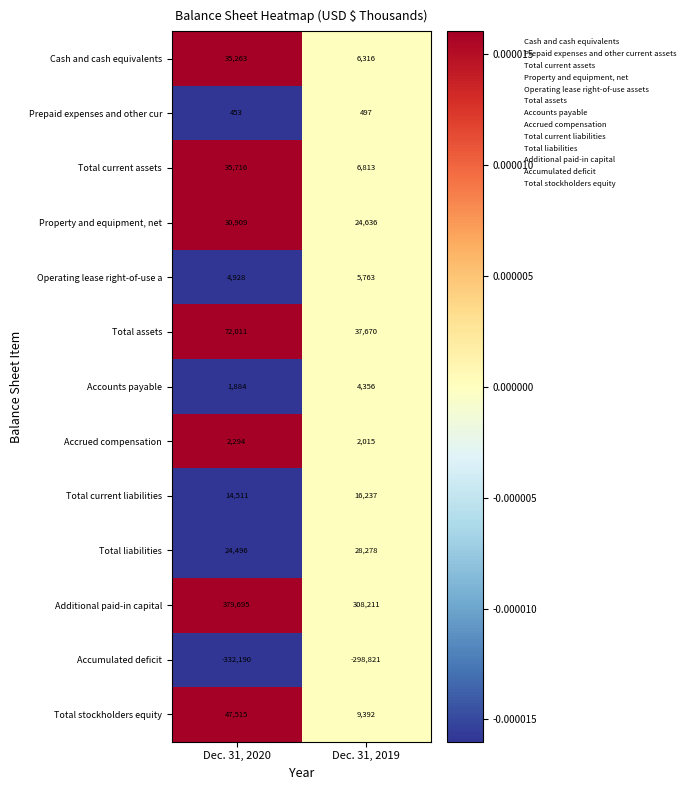

Is it true that Total stockholders equity equals 9392 at Dec. 31, 2019?

True